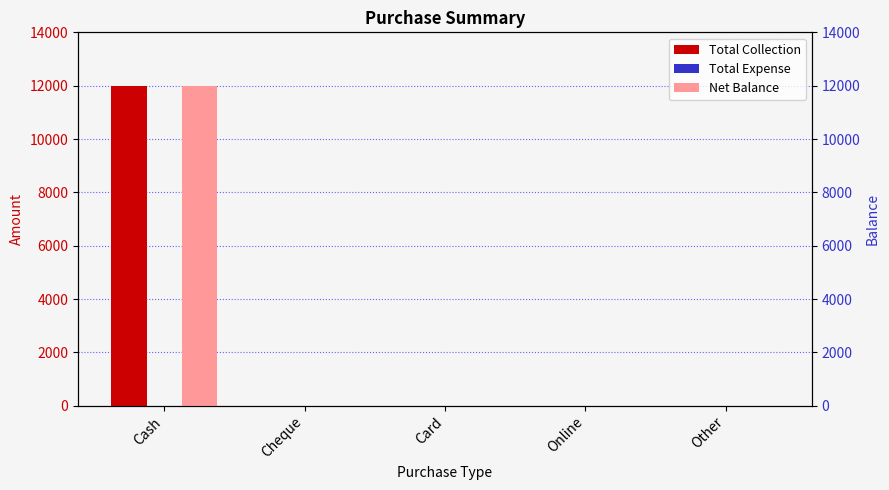

Which category has the lowest value in the Net Balance series?

Cheque